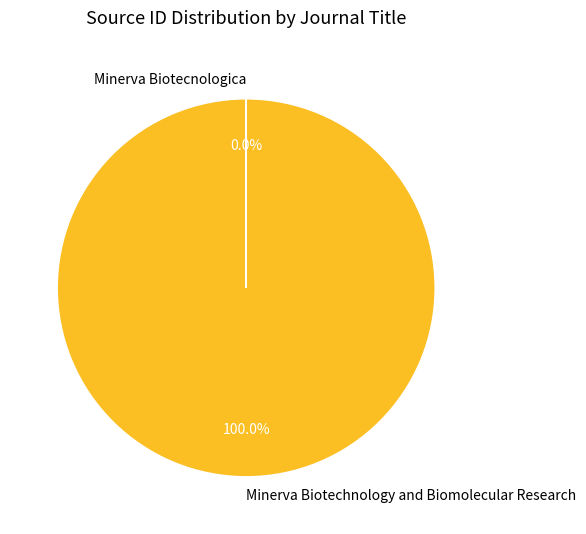

Is there a majority slice in this chart?

Yes